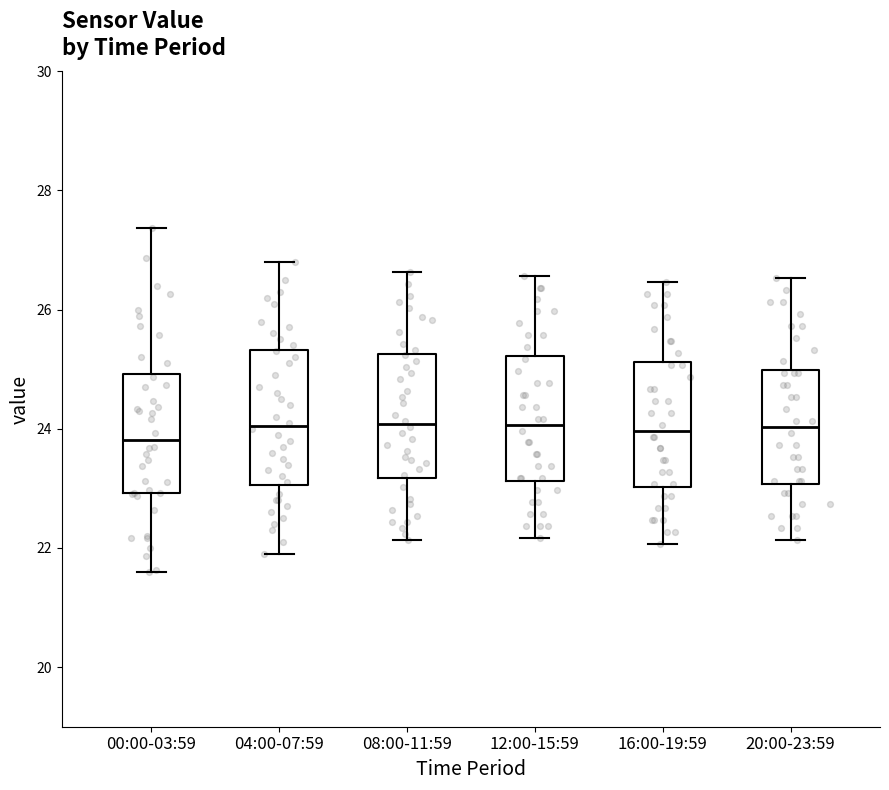

Where does the median line of the box for 16:00-19:59 sit on the y-axis? The values are not printed on the chart, so give them approximately, as read against the axis.

24.0